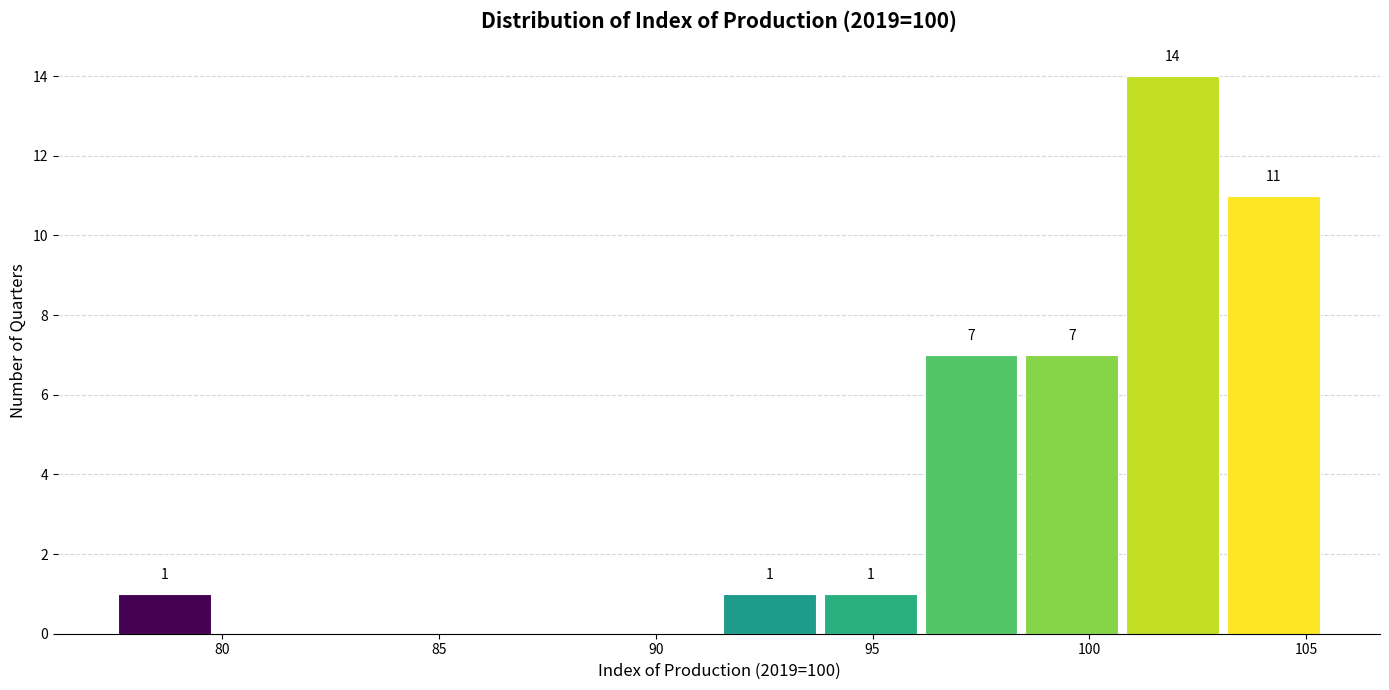

Which range on the x-axis has the tallest bar?

101.0 to 103.0